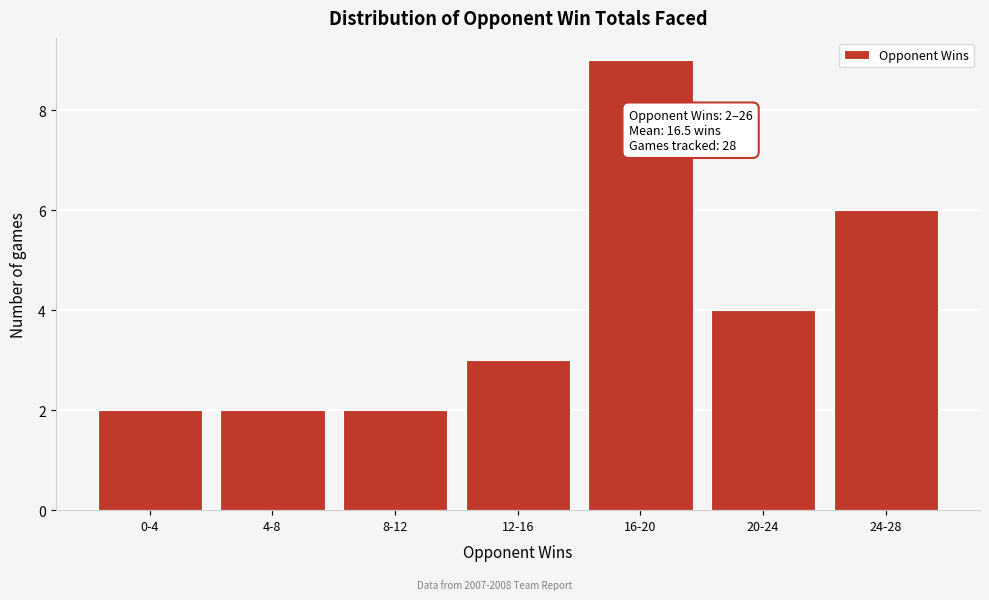

Reading left to right, extract all data points from this chart.

2	2	2	3	9	4	6